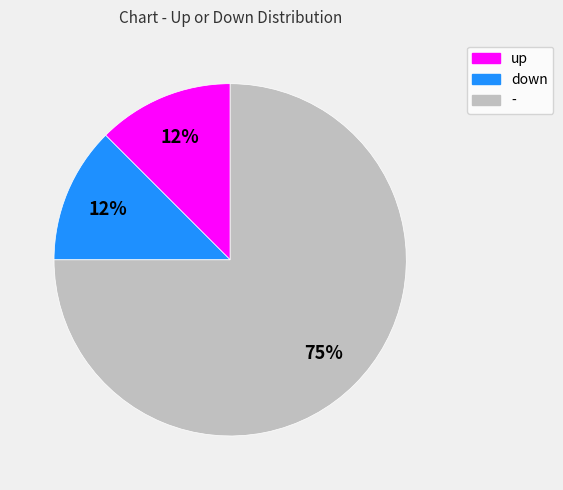

True or false: up accounts for 23% of the total.

False